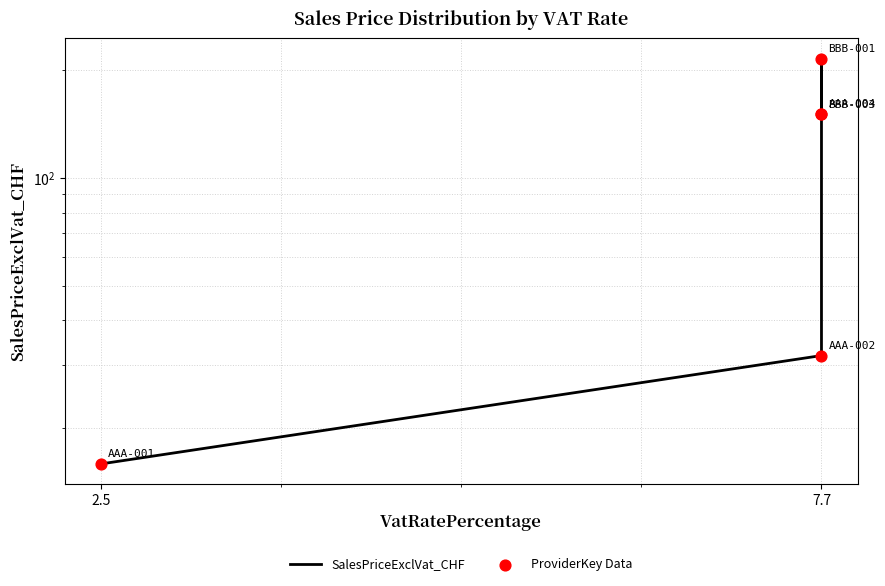

Which series has the widest spread of Y values?

SalesPriceExclVat_CHF